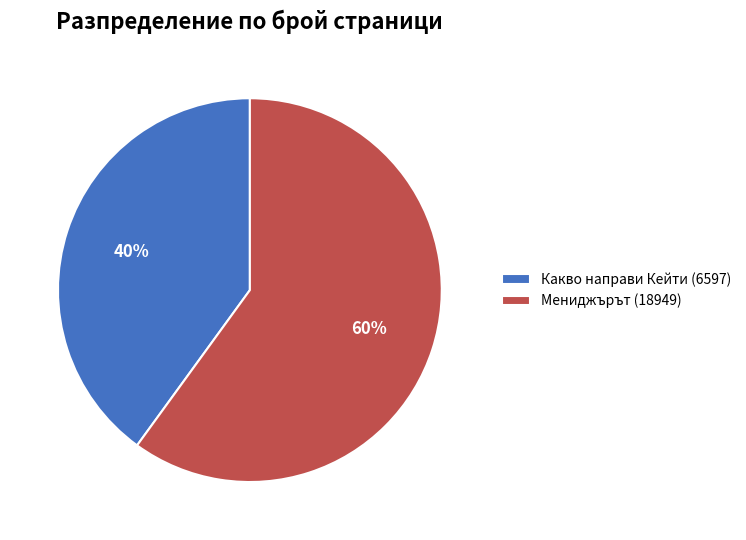

To the nearest percent, what is the average slice percentage?

50%